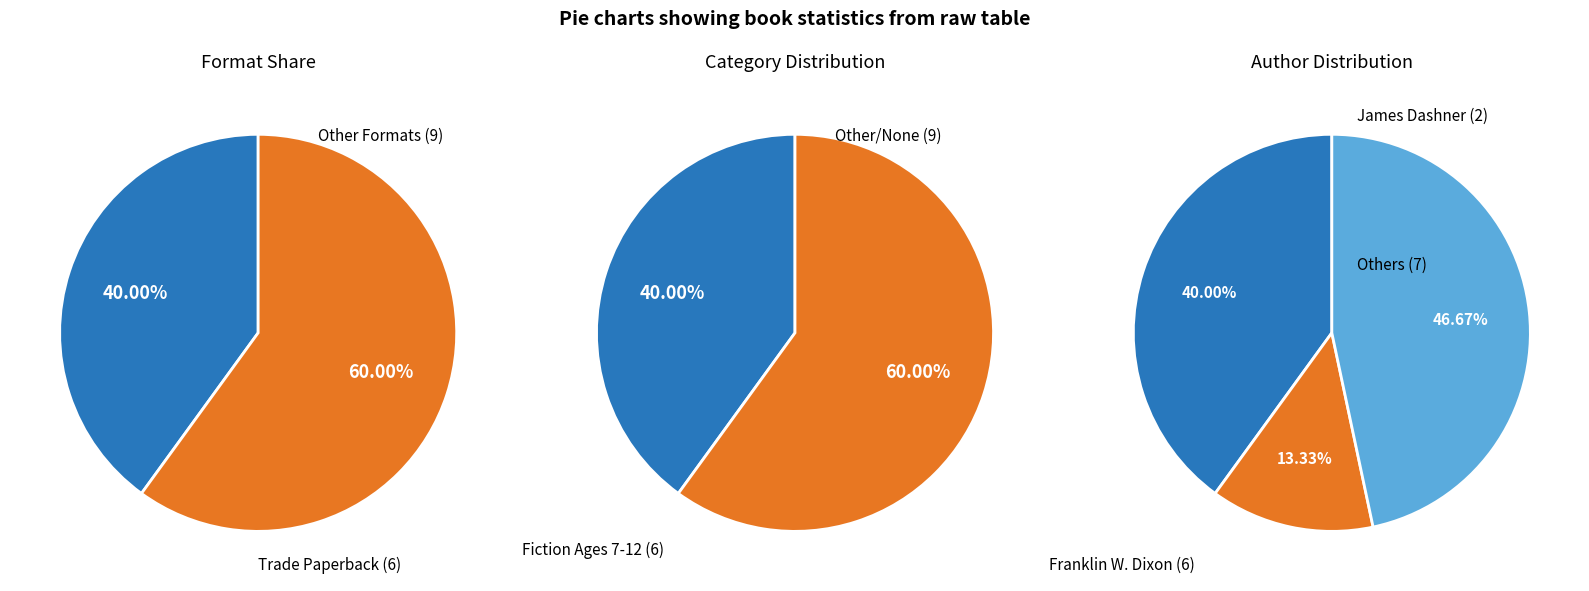

To the nearest percent, what percentage of the pie is Trade Paperback?

40%